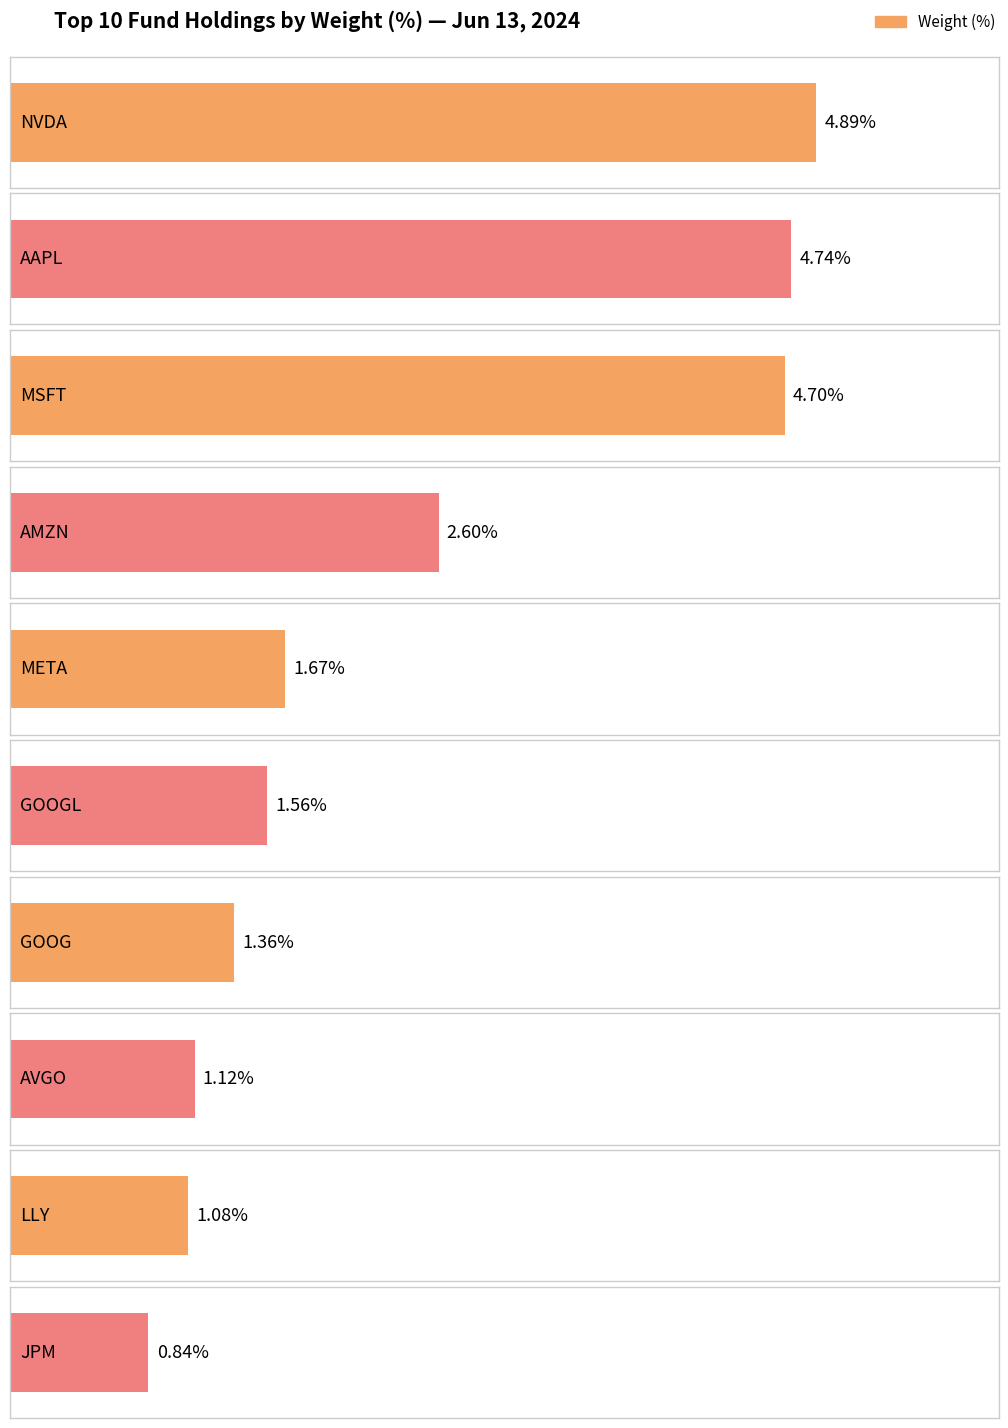

What is the change in value from AMZN to GOOGL?

-1.0